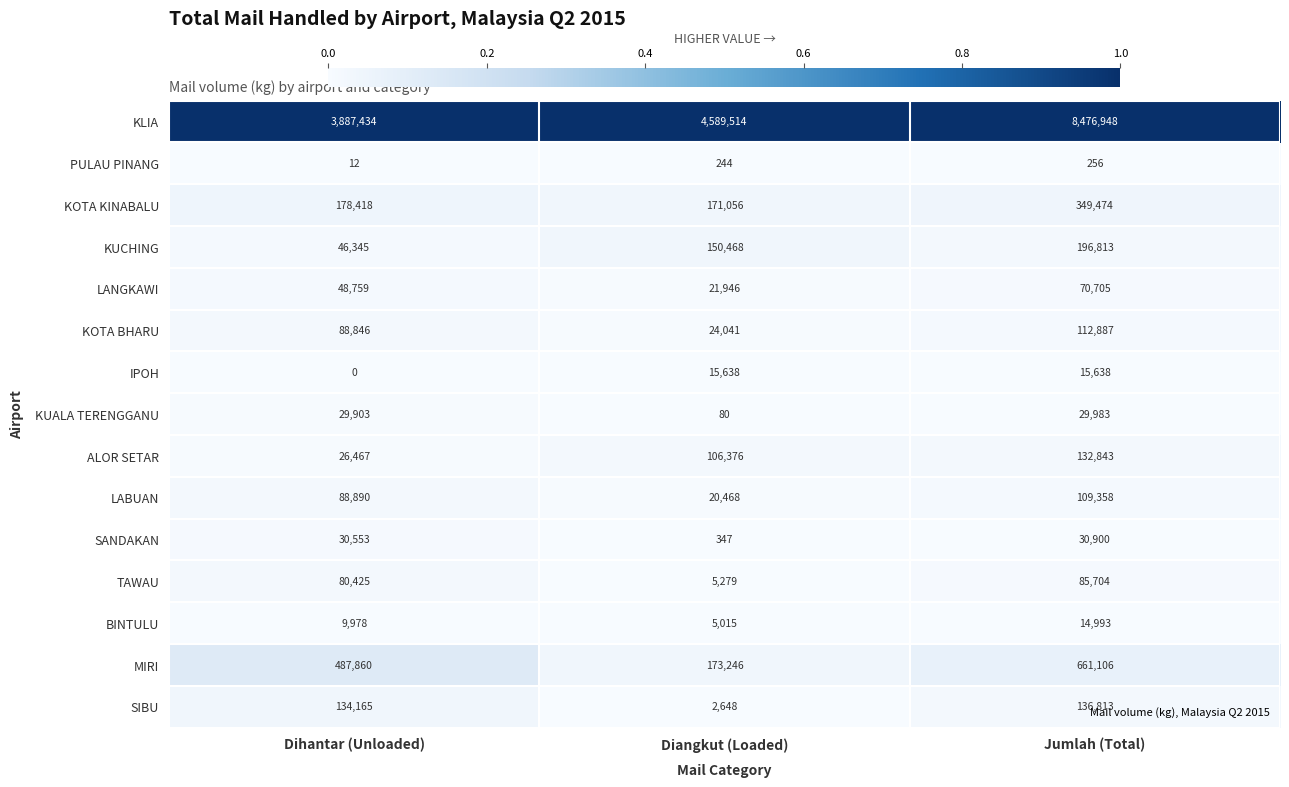

Between Diangkut (Loaded) and Jumlah (Total), which series saw the biggest shift?

KLIA